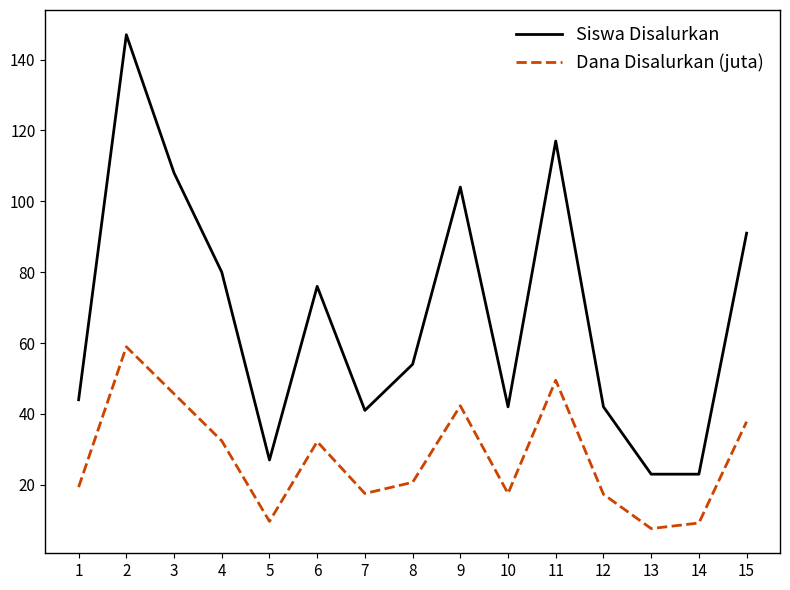

In Siswa Disalurkan, how many points are higher than both neighbors (excluding endpoints)?

4